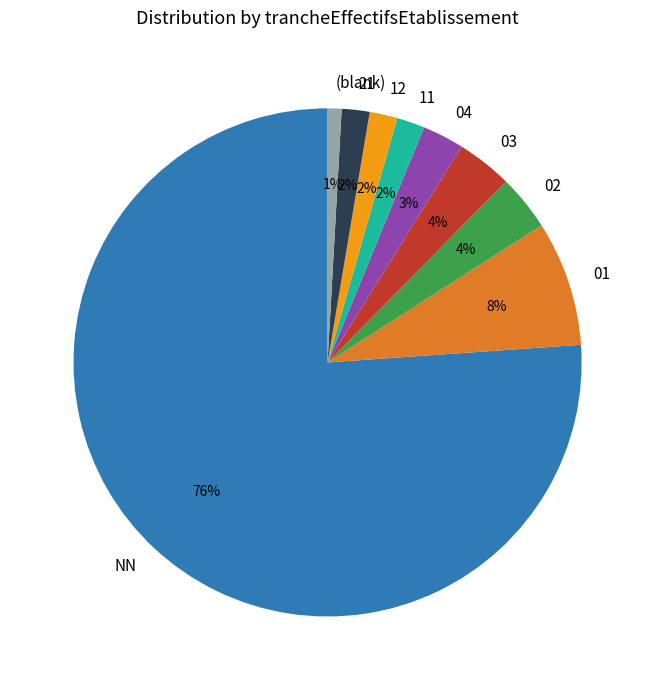

Approximately how many times larger is the value at 03 compared to 12?

2.0